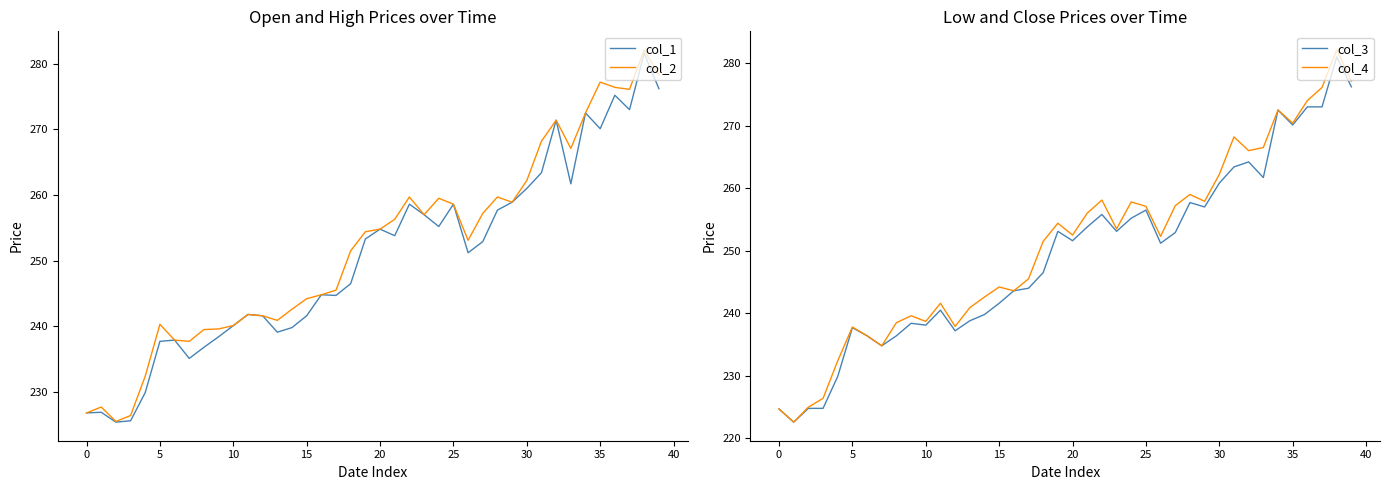

What is the sum of all col_3 values?

9974.4